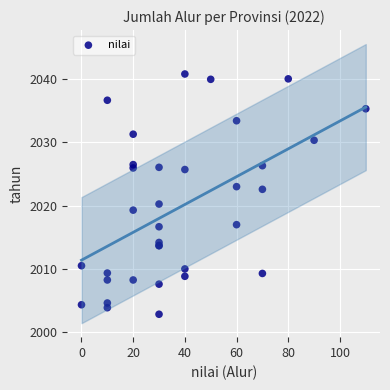

What Y value in the scatter plot is closest to 2021?

2020.2